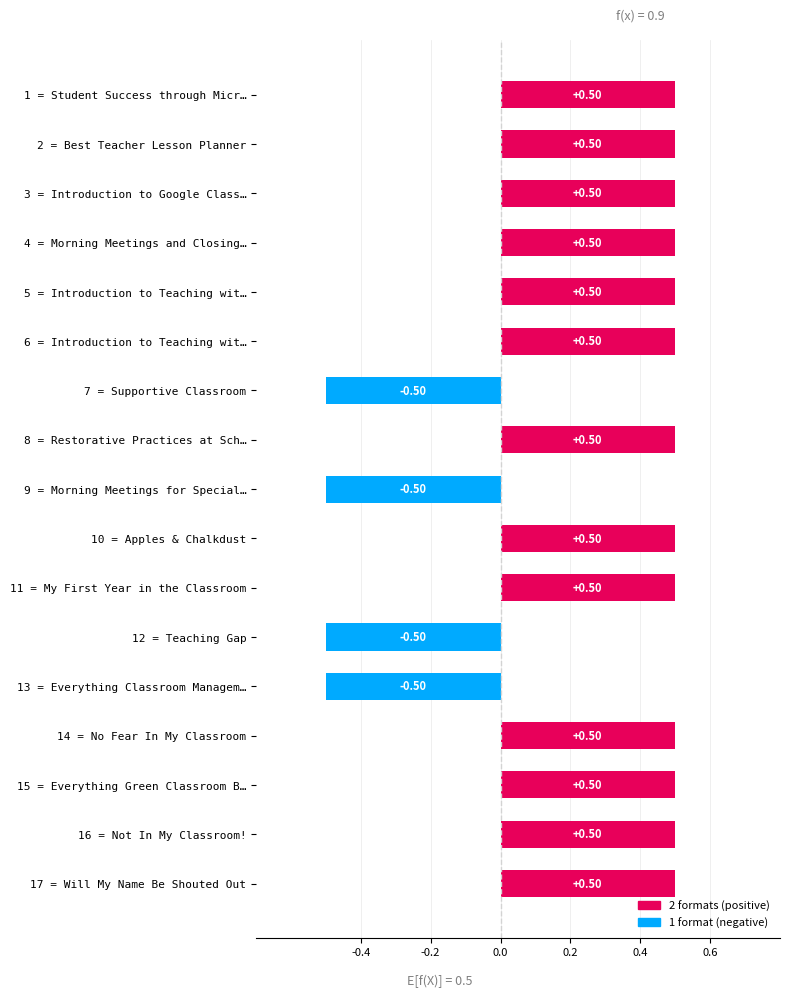

What is the average value?

0.3